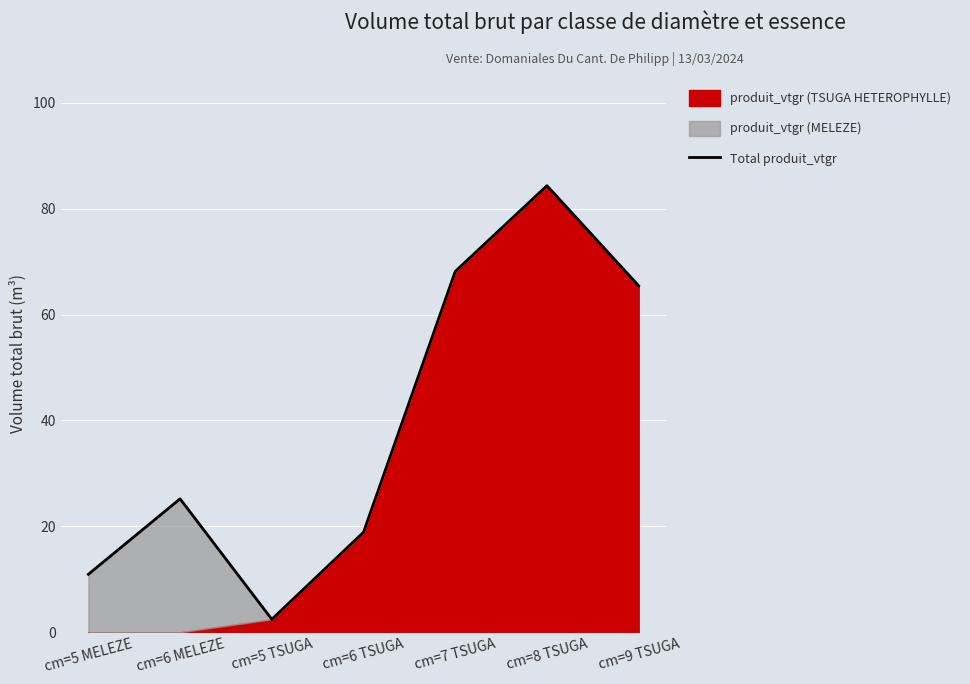

Reading right to left, transcribe all the data shown in this chart.

cm=9 TSUGA=65.4	cm=8 TSUGA=84.3	cm=7 TSUGA=68.1	cm=6 TSUGA=18.9	cm=5 TSUGA=2.5	cm=6 MELEZE=25.2	cm=5 MELEZE=10.9